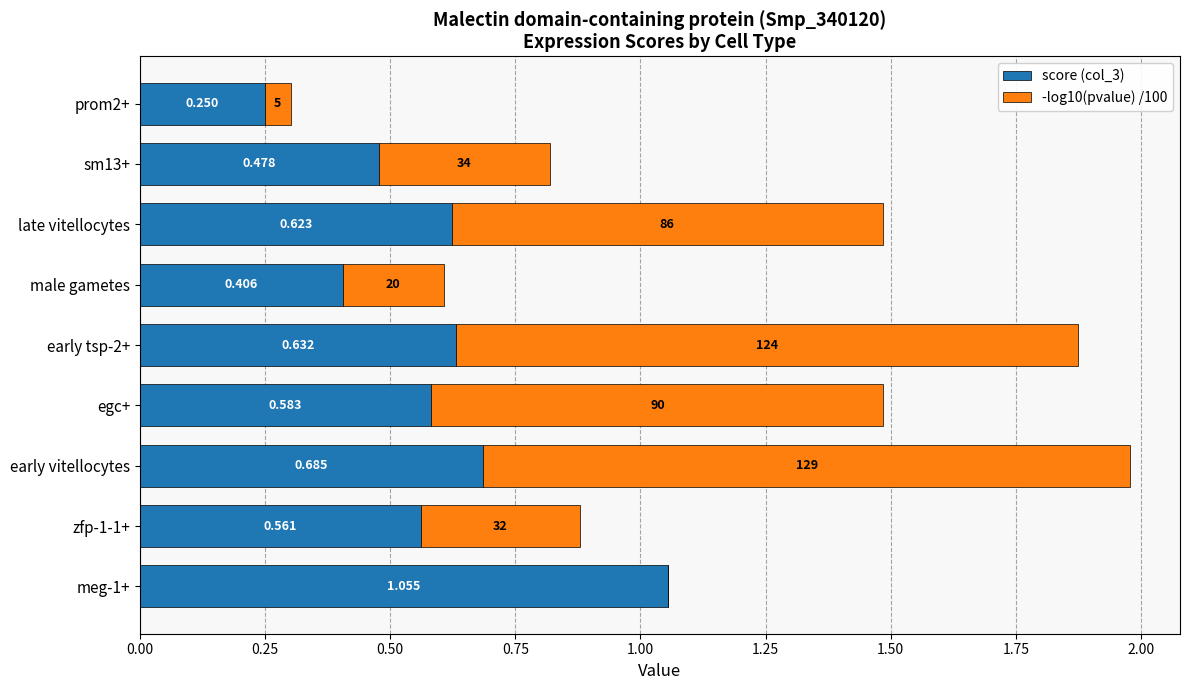

At which category is the sum across all series the highest?

early vitellocytes